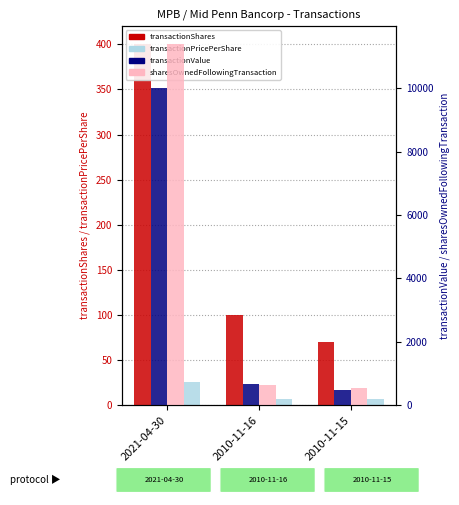

Between 2010-11-16 and 2010-11-15, which series saw the biggest shift?

transactionValue